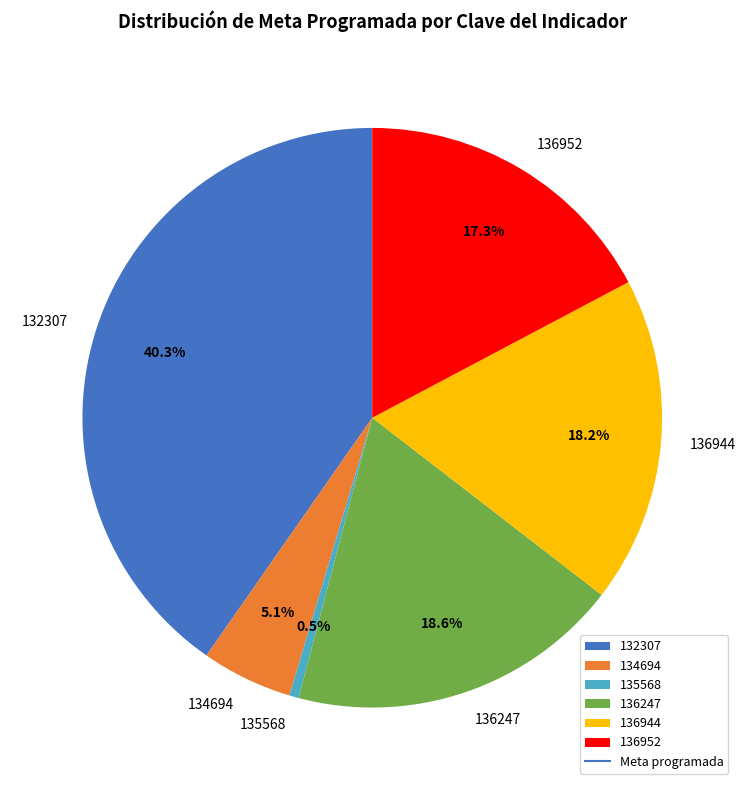

Which has a higher value, 135568 or 136952?

136952